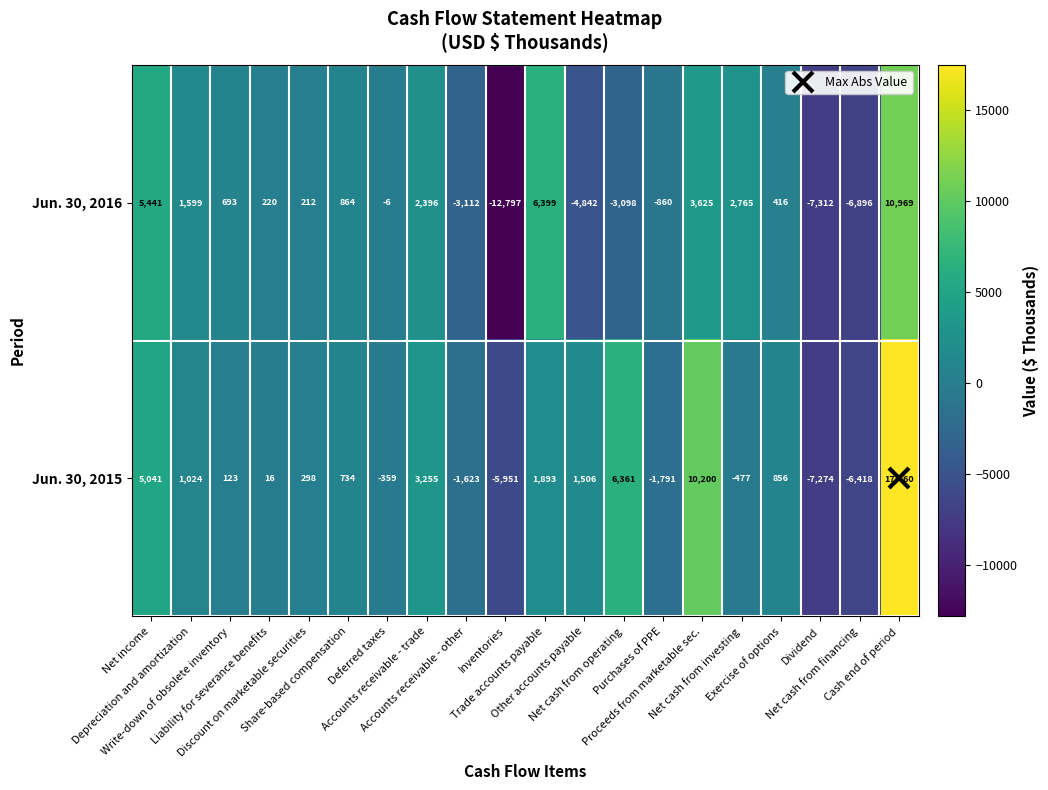

What is the sum of all Jun. 30, 2015 values?

24874